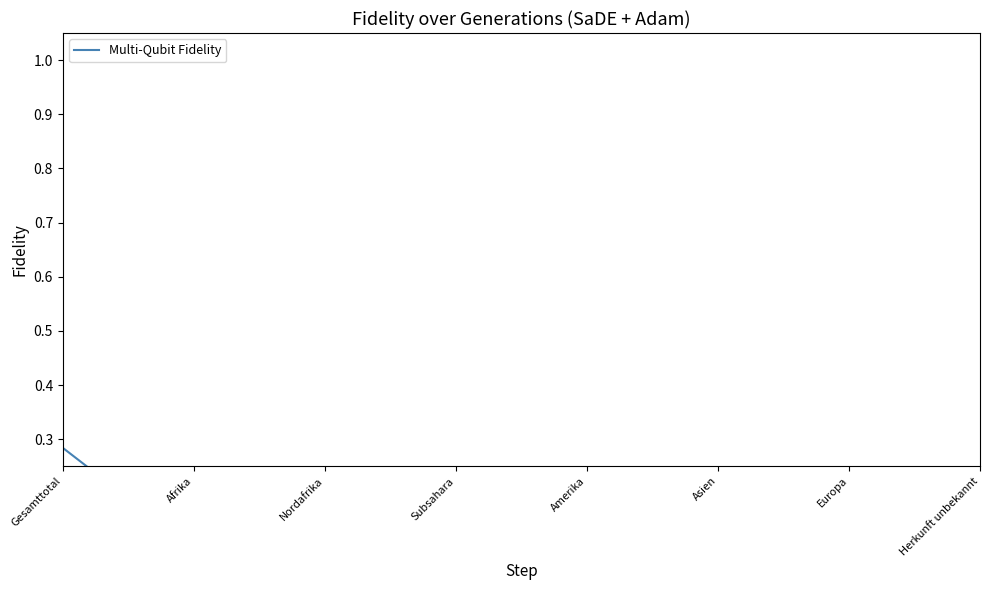

What is the value of the 1st point from the left?

0.3